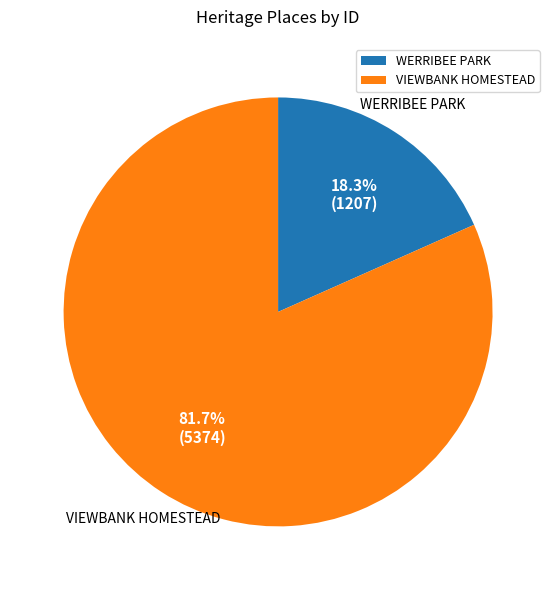

What is the ratio of the value at WERRIBEE PARK to the value at VIEWBANK HOMESTEAD?

0.2